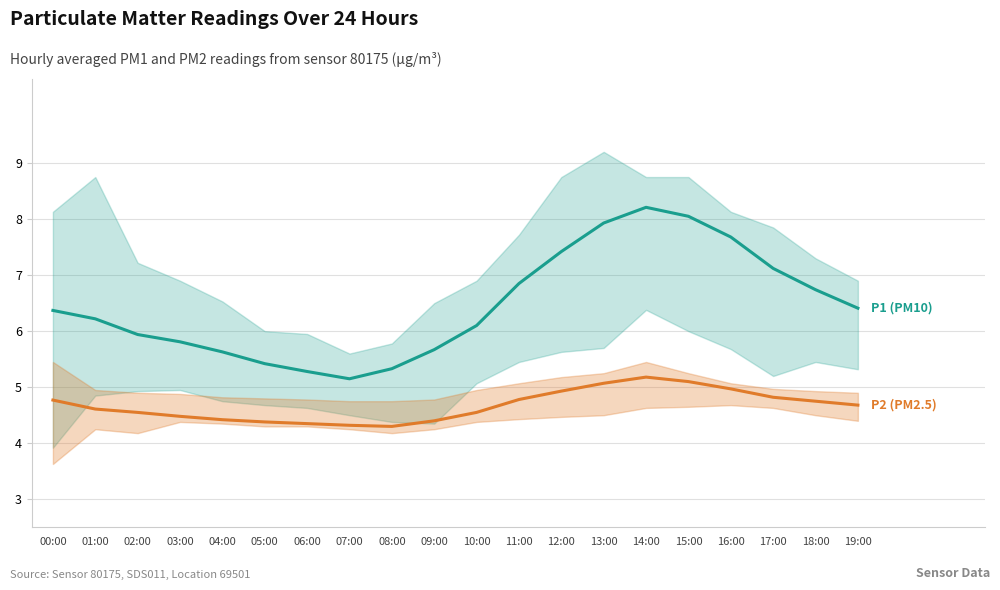

What is the value of the P2 (PM2.5) point at the 3rd from the left?

4.5